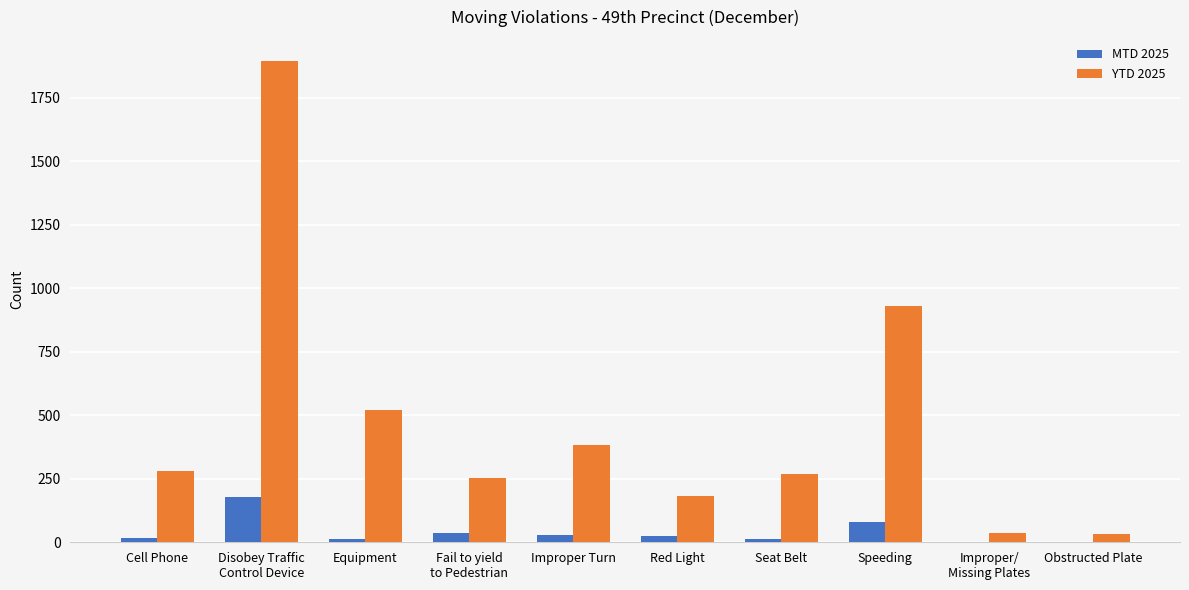

True or false: YTD 2025 has a value of 67 at Cell Phone.

False